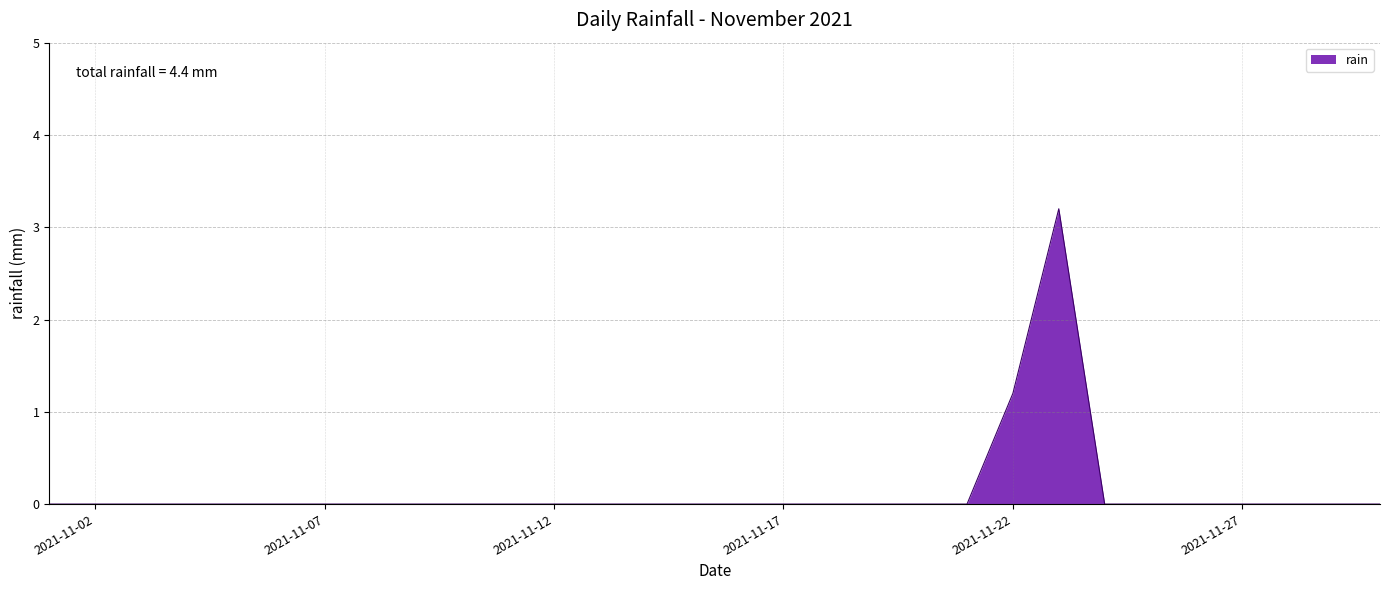

What is the maximum value shown in the chart?

3.2